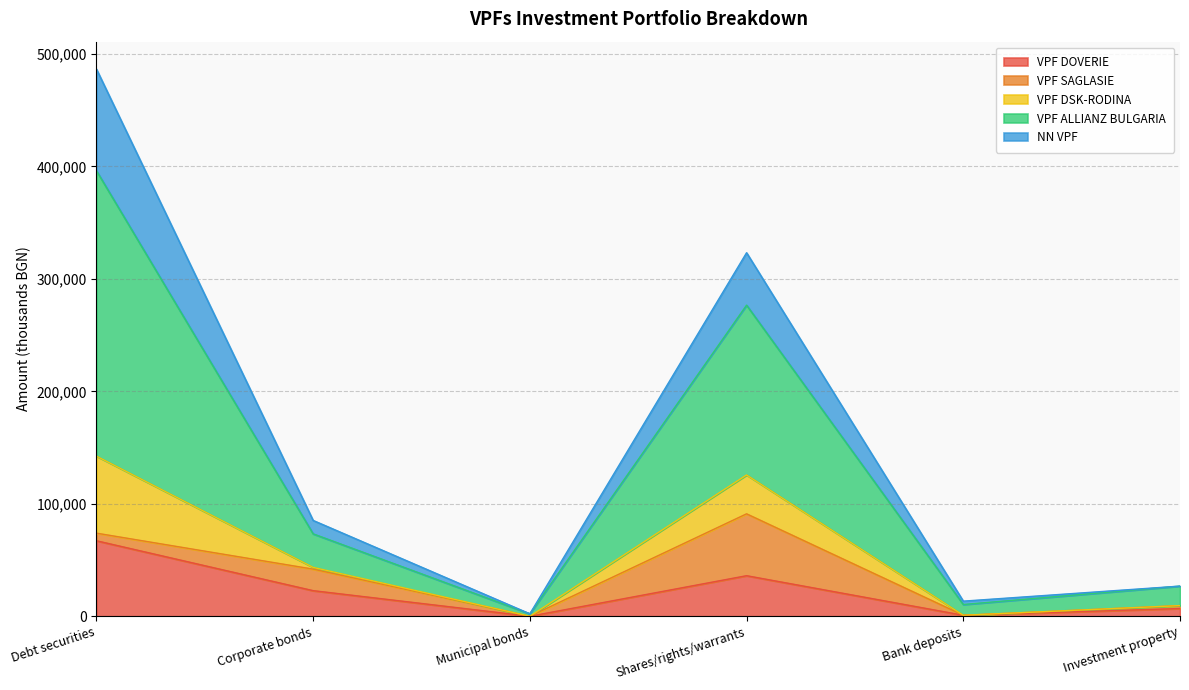

What is the total value across all series at Shares/rights/warrants?

323295